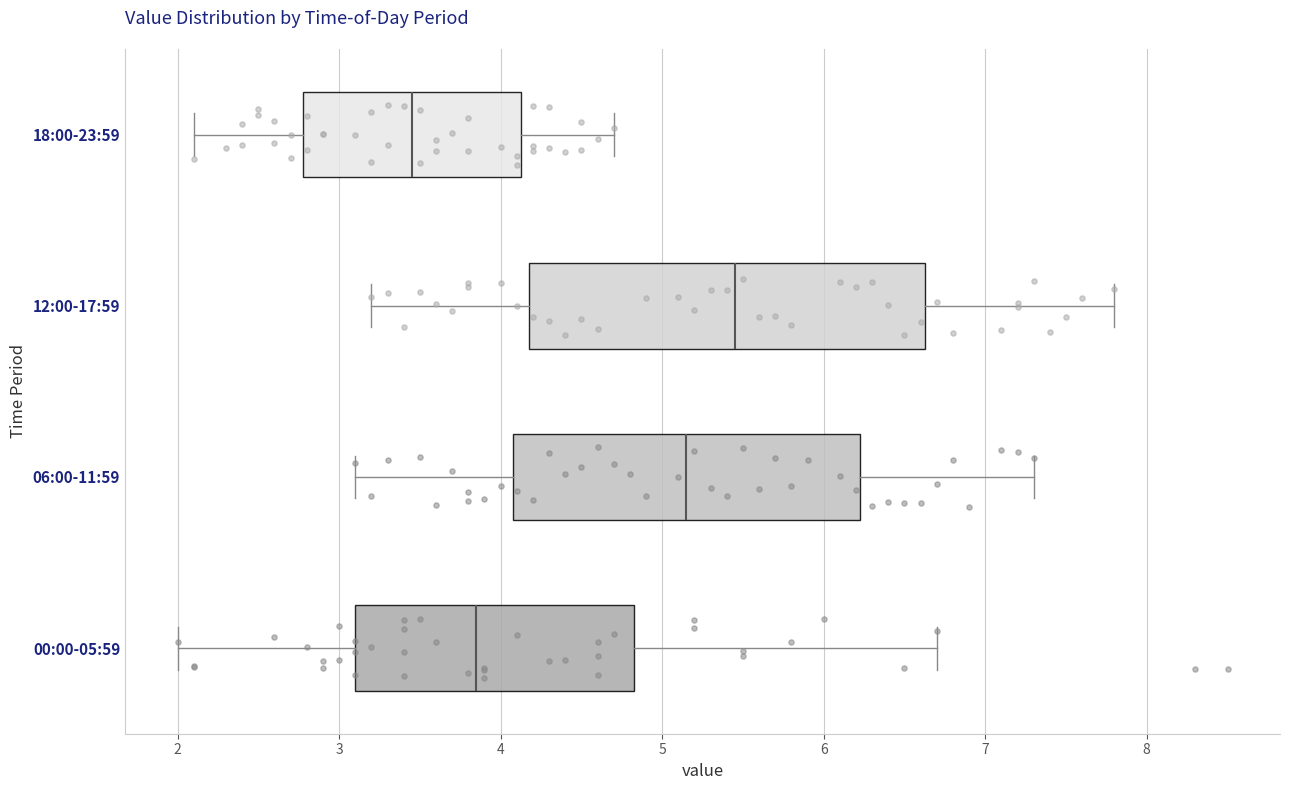

Which box is the widest, from its left edge to its right edge?

12:00-17:59